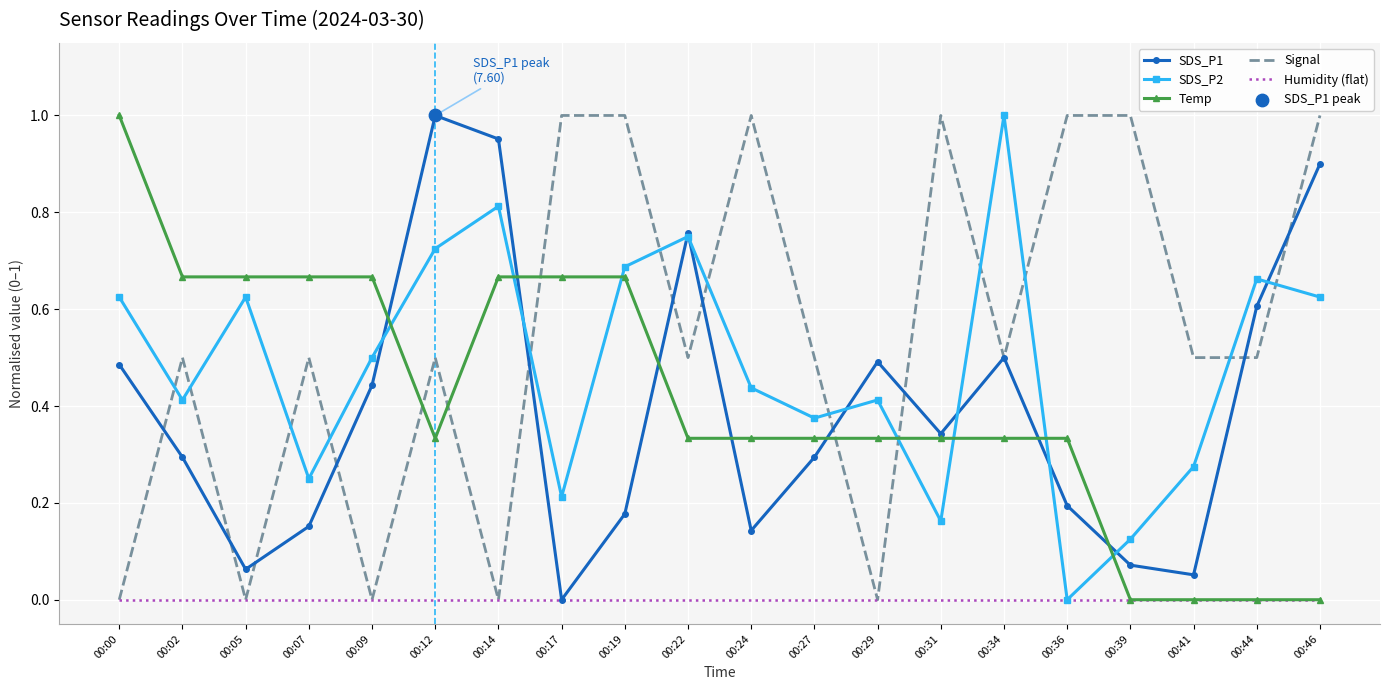

Is the value of Signal at 00:02 greater than the value of Humidity (flat) at 00:00?

Yes